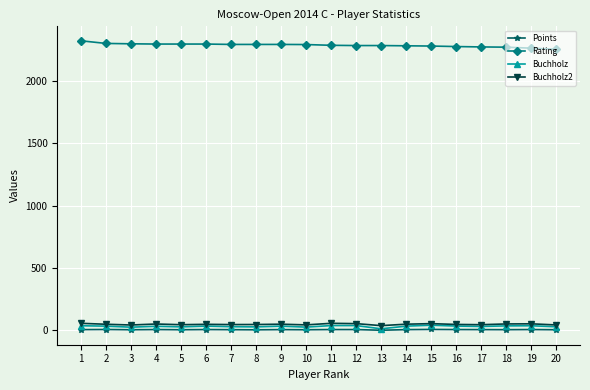

True or false: Points and Rating intersect in this chart.

False